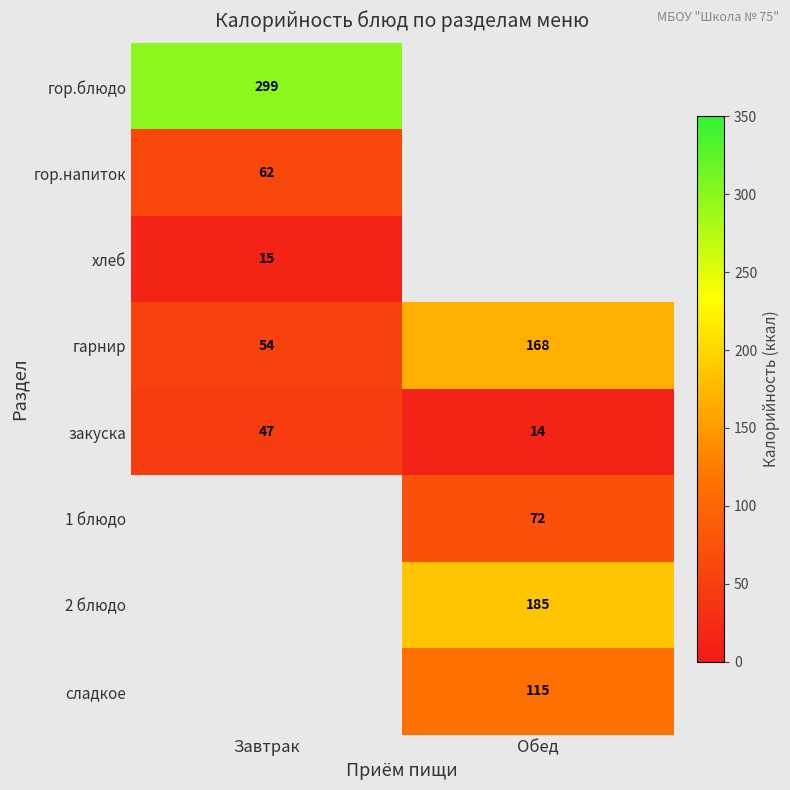

The хлеб series shows 15 at Завтрак. True or false?

True